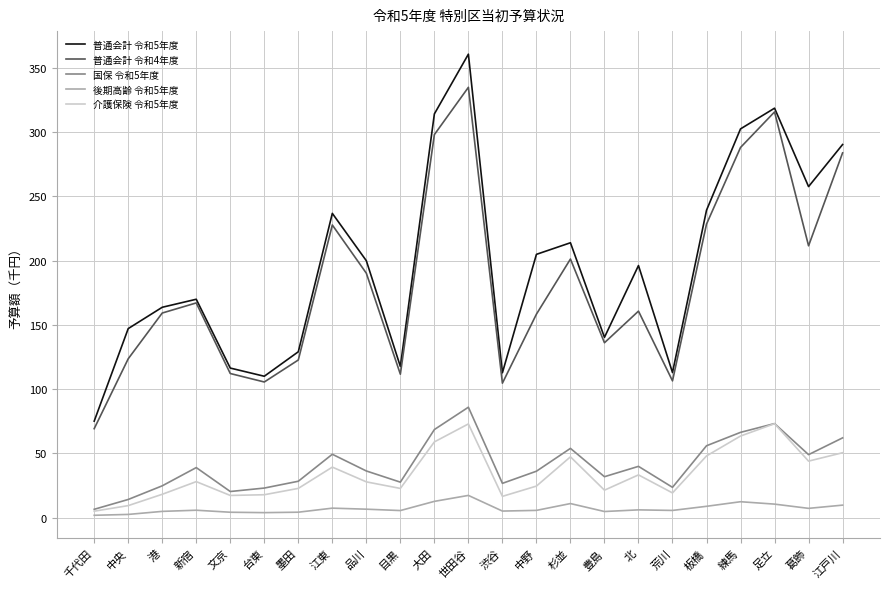

What is the total value across all series at 江戸川?

696.3